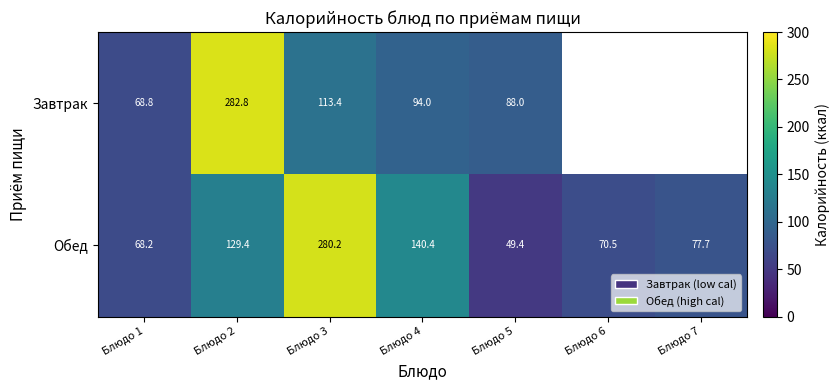

At Блюдо 4, list the series in order from smallest to largest.

Завтрак, Обед